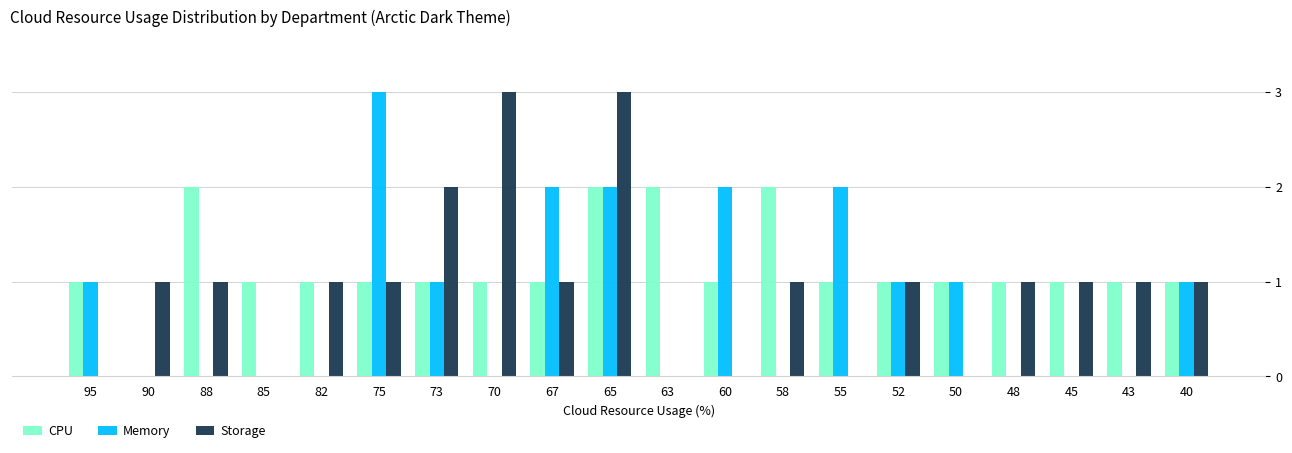

The Storage series shows 0 at 60. True or false?

True